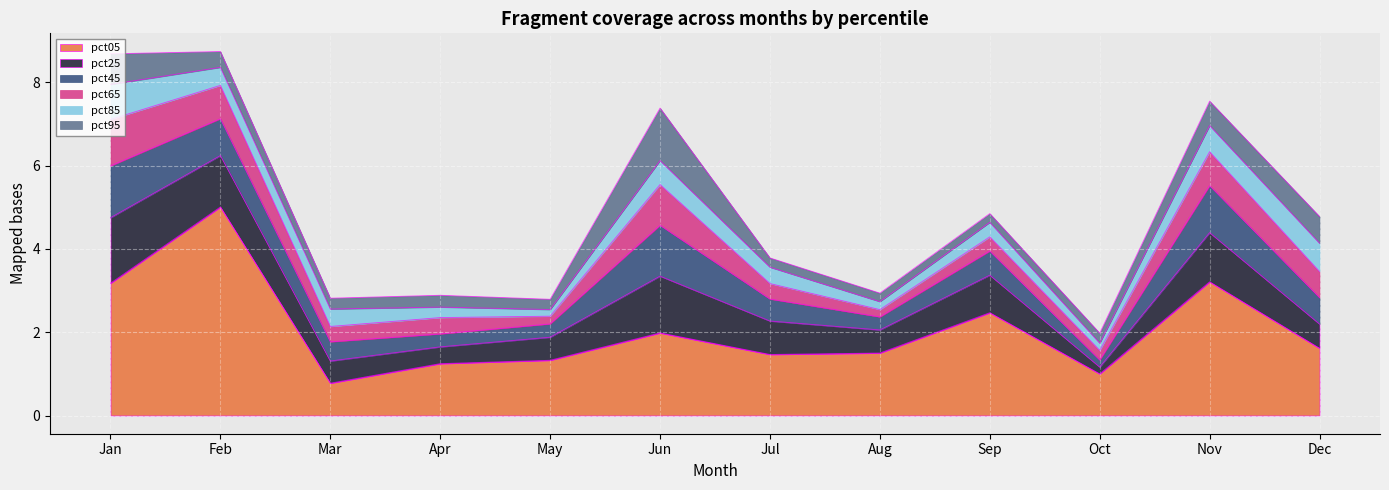

Which series has the largest total across all categories?

pct05